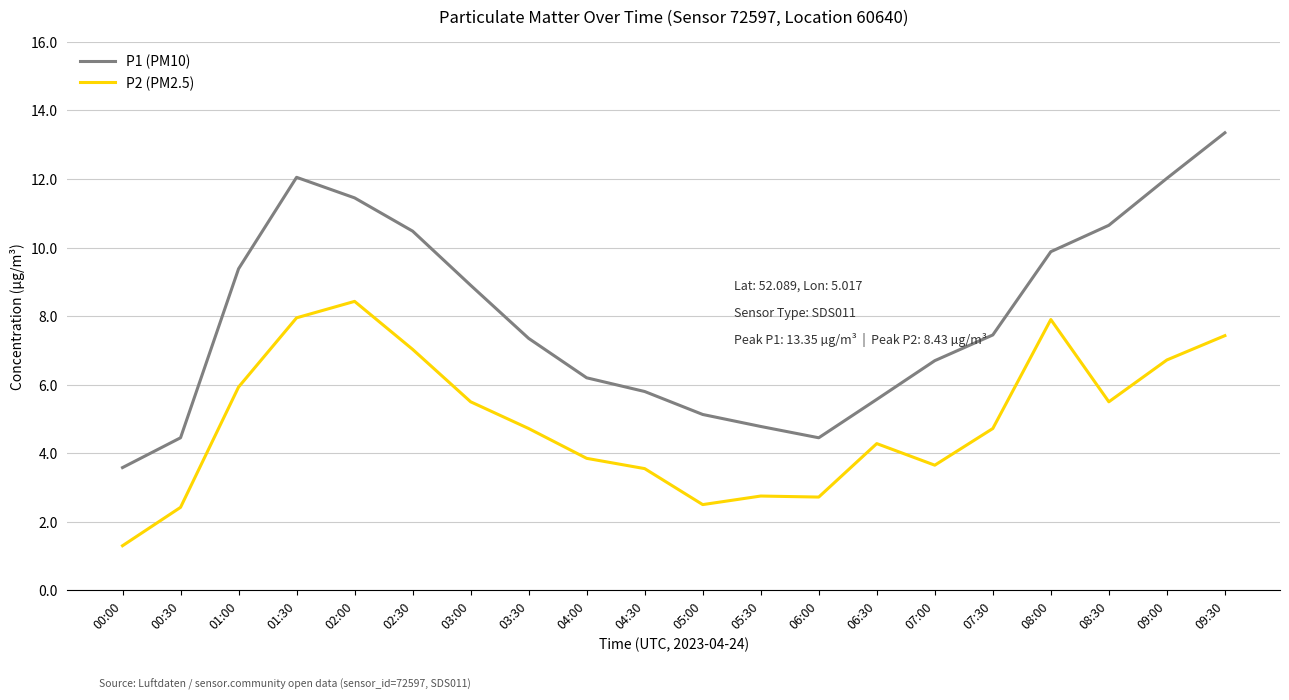

Where is the first local minimum for P1 (PM10)?

06:00